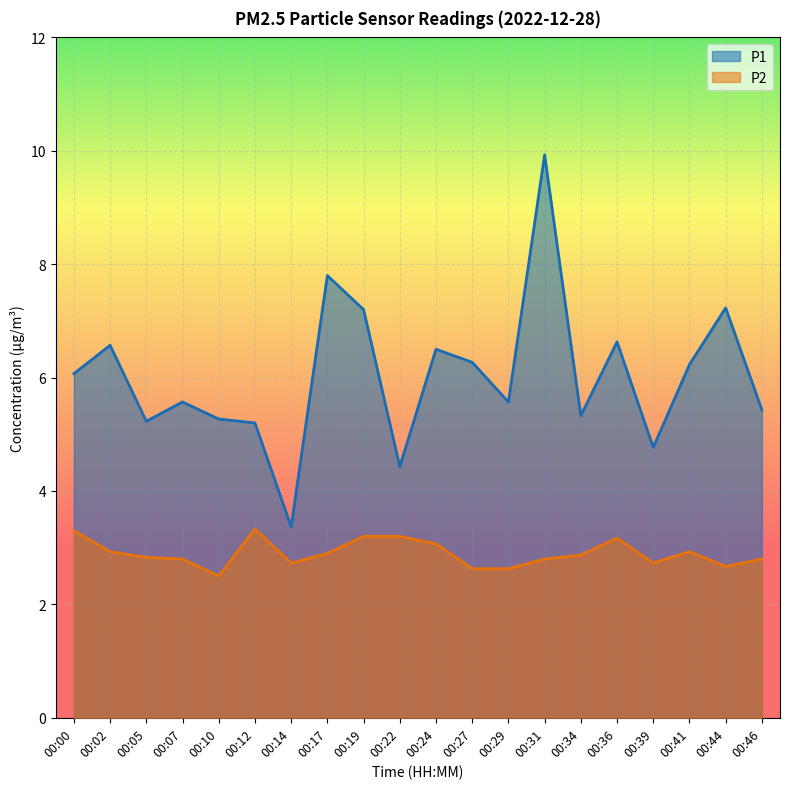

What is the highest value of the P1 series?

9.9